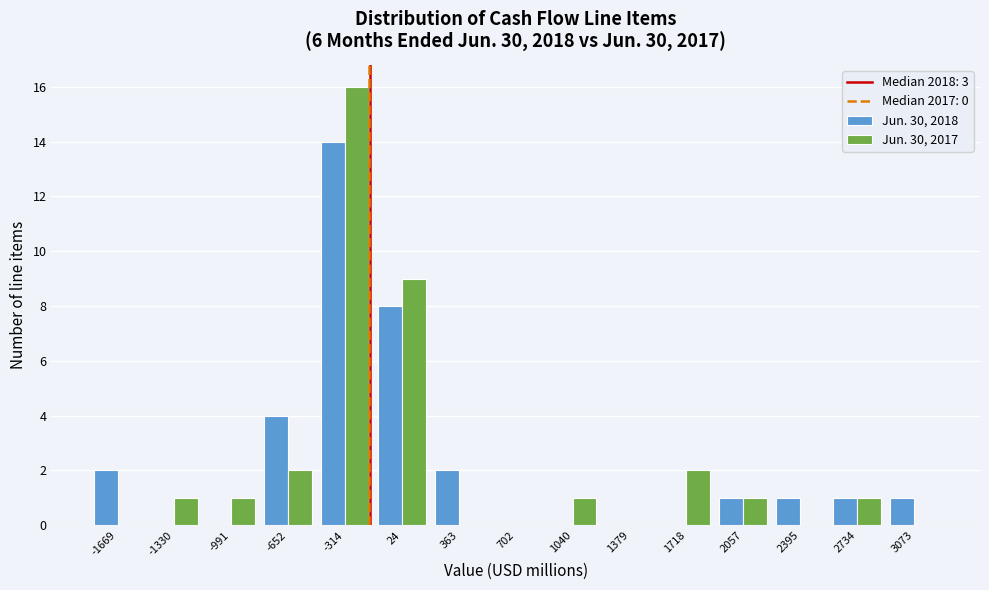

Reading left to right, extract all data points from this chart.

Jun. 30, 2018: -1669=2	-1330=0	-991=0	-652=4	-314=14	24=8	363=2	702=0	1040=0	1379=0	1718=0	2057=1	2395=1	2734=1	3073=1
Jun. 30, 2017: -1669=0	-1330=1	-991=1	-652=2	-314=16	24=9	363=0	702=0	1040=1	1379=0	1718=2	2057=1	2395=0	2734=1	3073=0